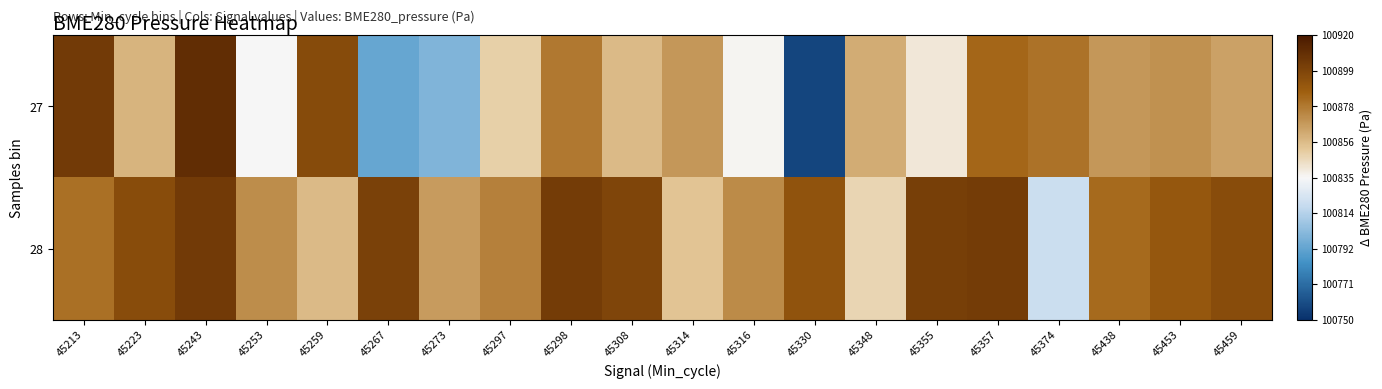

Reading right to left, extract all data points from this chart.

27: 45459=100864.8	45453=100869.8	45438=100867.9	45374=100879.8	45357=100883.9	45355=100840.8	45348=100861.4	45330=100757.5	45316=100836.1	45314=100867.7	45308=100856.9	45298=100877.7	45297=100849.2	45273=100800.3	45267=100793.8	45259=100896.0	45253=100834.4	45243=100910.3	45223=100858.3	45213=100903.7
28: 45459=100895.1	45453=100889.7	45438=100882.7	45374=100820.1	45357=100902.9	45355=100901.6	45348=100847.3	45330=100891.7	45316=100872.2	45314=100852.9	45308=100898.3	45298=100902.9	45297=100875.0	45273=100866.7	45267=100900.4	45259=100856.2	45253=100870.9	45243=100903.8	45223=100895.1	45213=100880.8